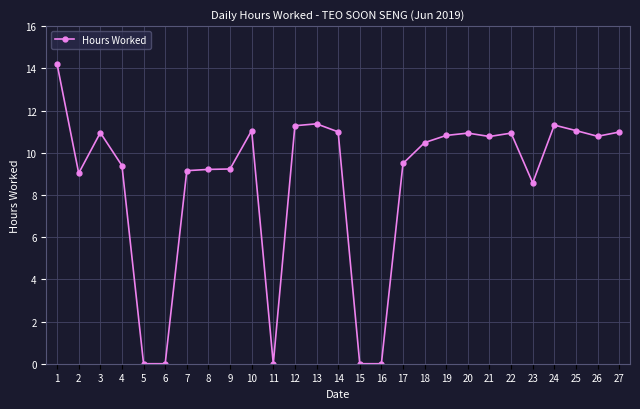

What is the average value?

8.6